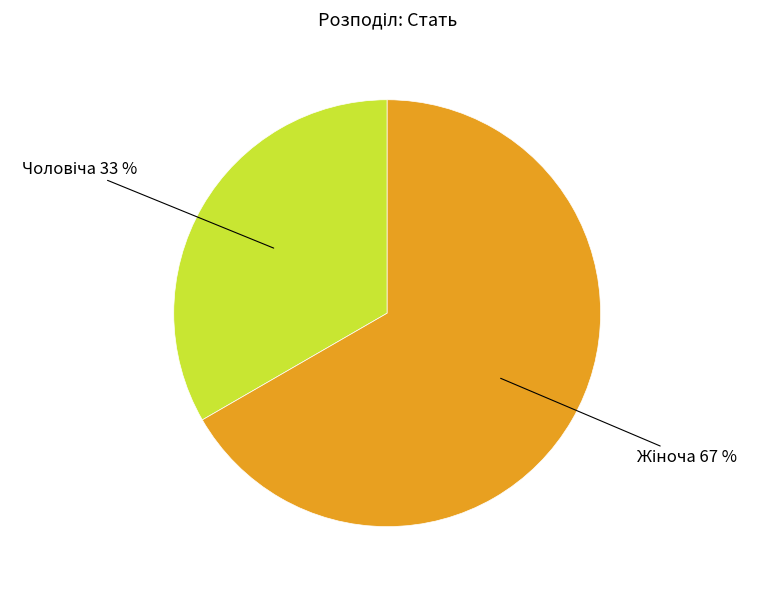

How many slices are in this pie chart?

2